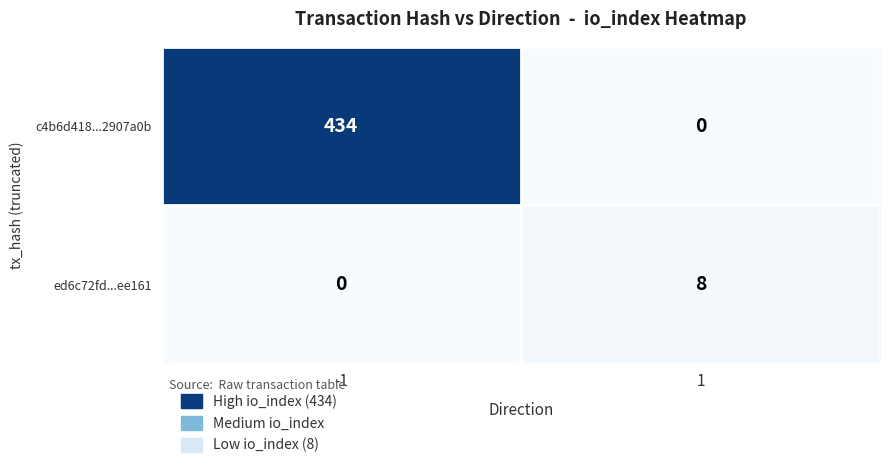

Reading right to left, extract all data points from this chart.

c4b6d418...2907a0b: 0	434
ed6c72fd...ee161: 8	0